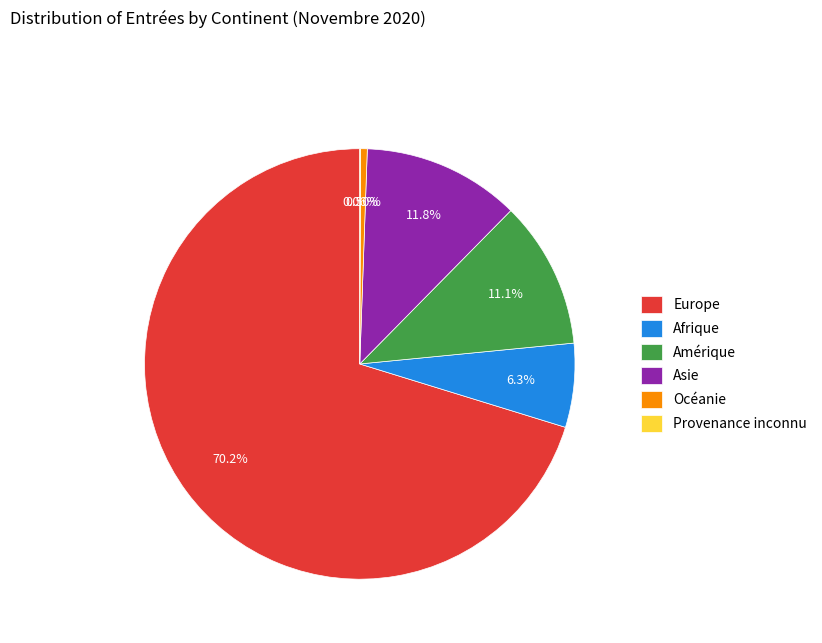

Which slice is the largest?

Europe